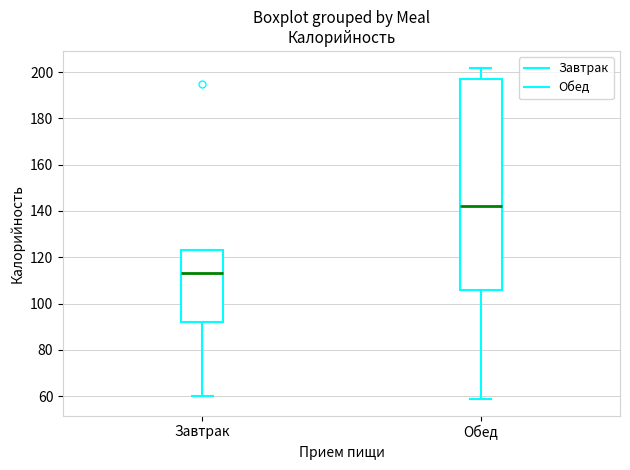

Where does the median line of the box for Обед sit on the y-axis? The values are not printed on the chart, so give them approximately, as read against the axis.

142